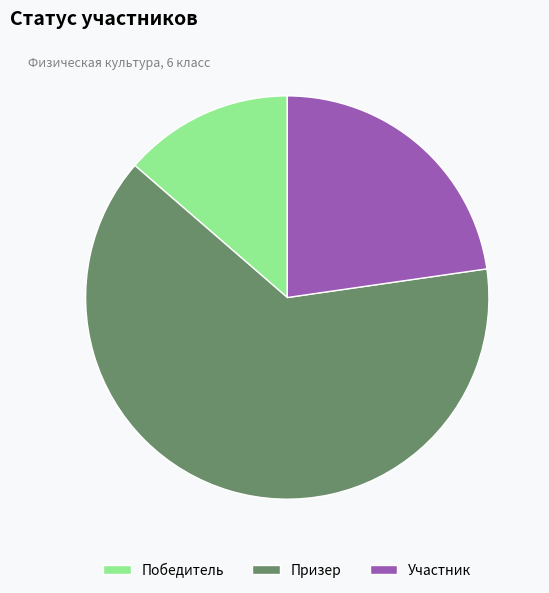

Is the sum of Участник and Победитель greater than half?

No